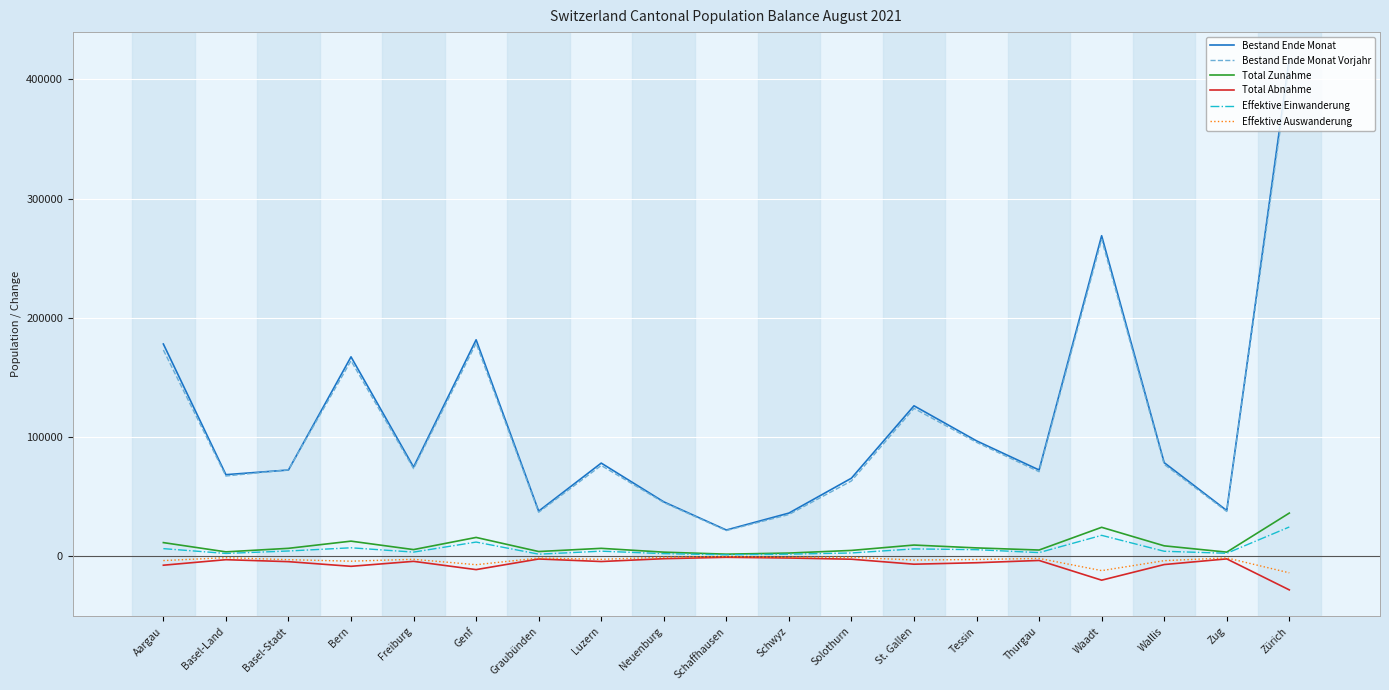

Which series has the largest range (max minus min)?

Bestand Ende Monat